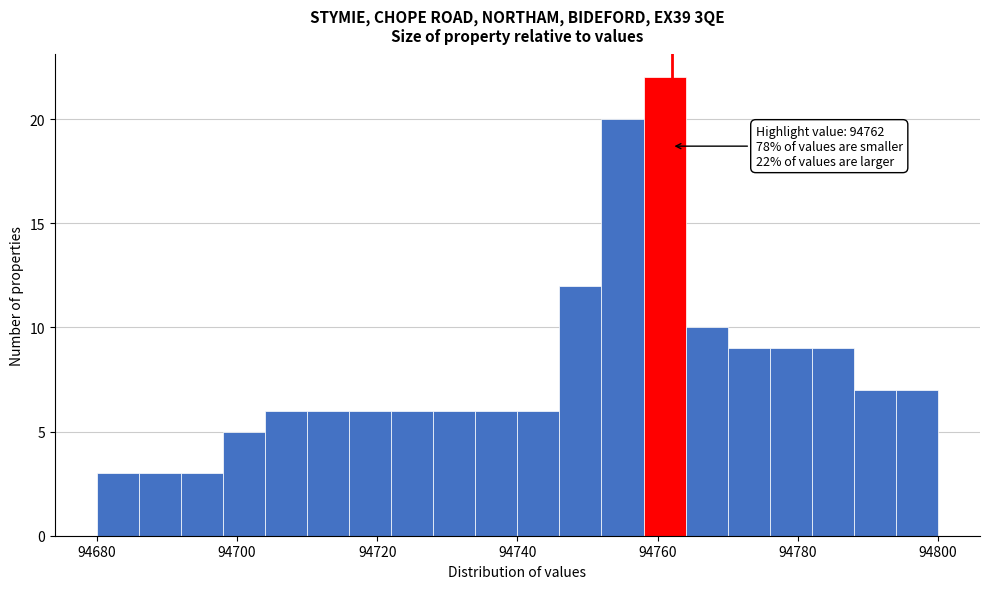

Around what value on the x-axis is the tallest bar? Give the approximate position of its centre, as read against the axis.

94762